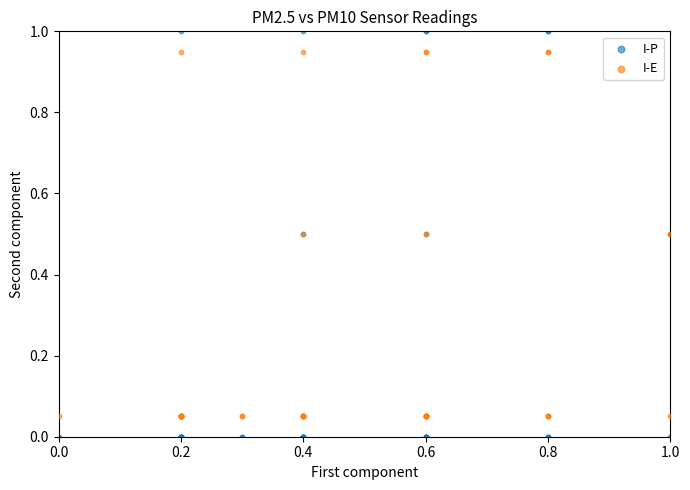

Which series contains the lowest Y value?

I-P